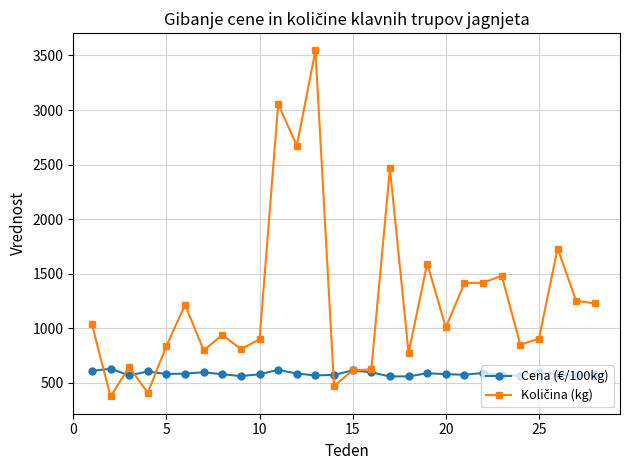

What is the minimum value for Cena (€/100kg)?

558.9